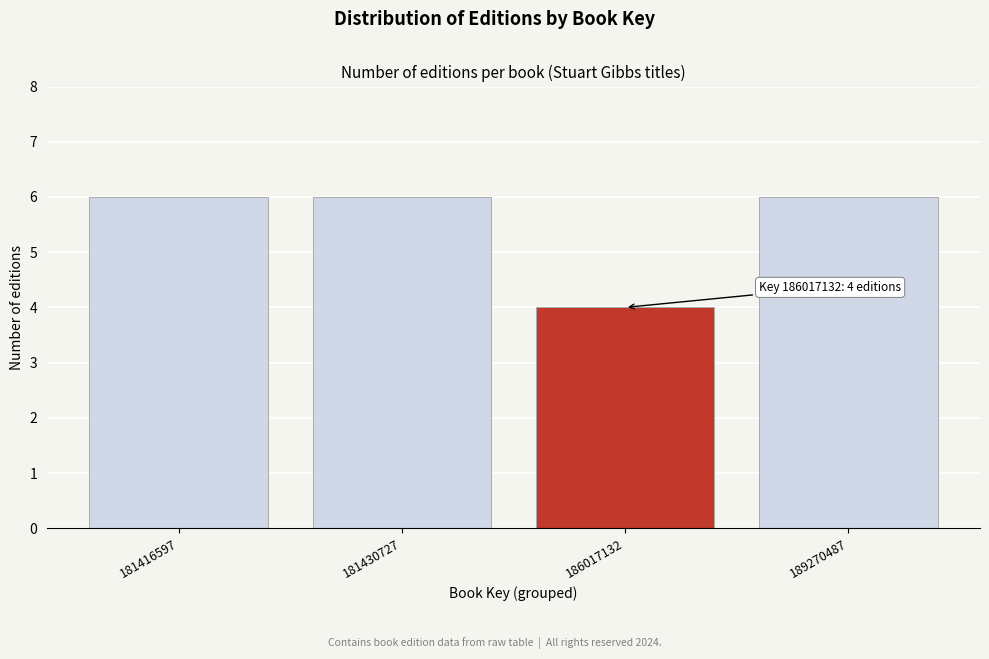

Reading left to right, what are all the values shown in this chart?

6	6	4	6